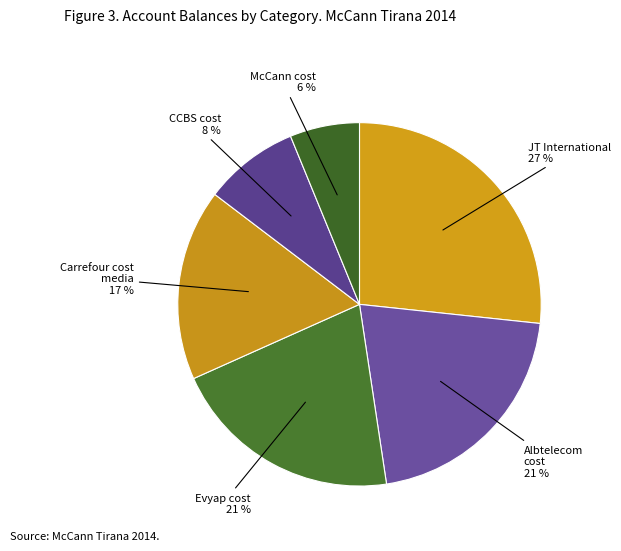

Count the number of slices in the pie.

6